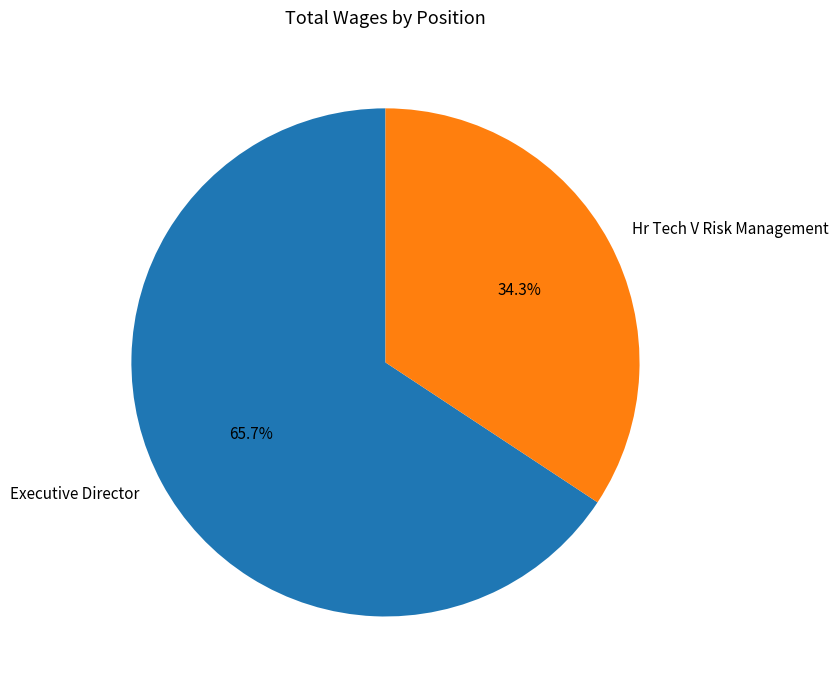

To the nearest percent, what portion does Executive Director represent?

66%